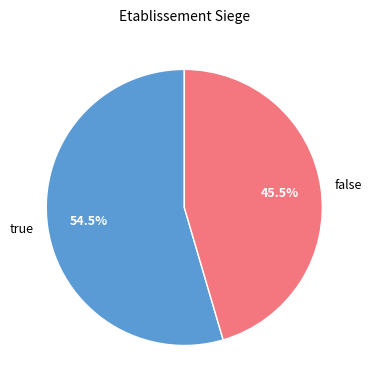

To the nearest percent, what is the difference between the largest and smallest slice percentages?

9%